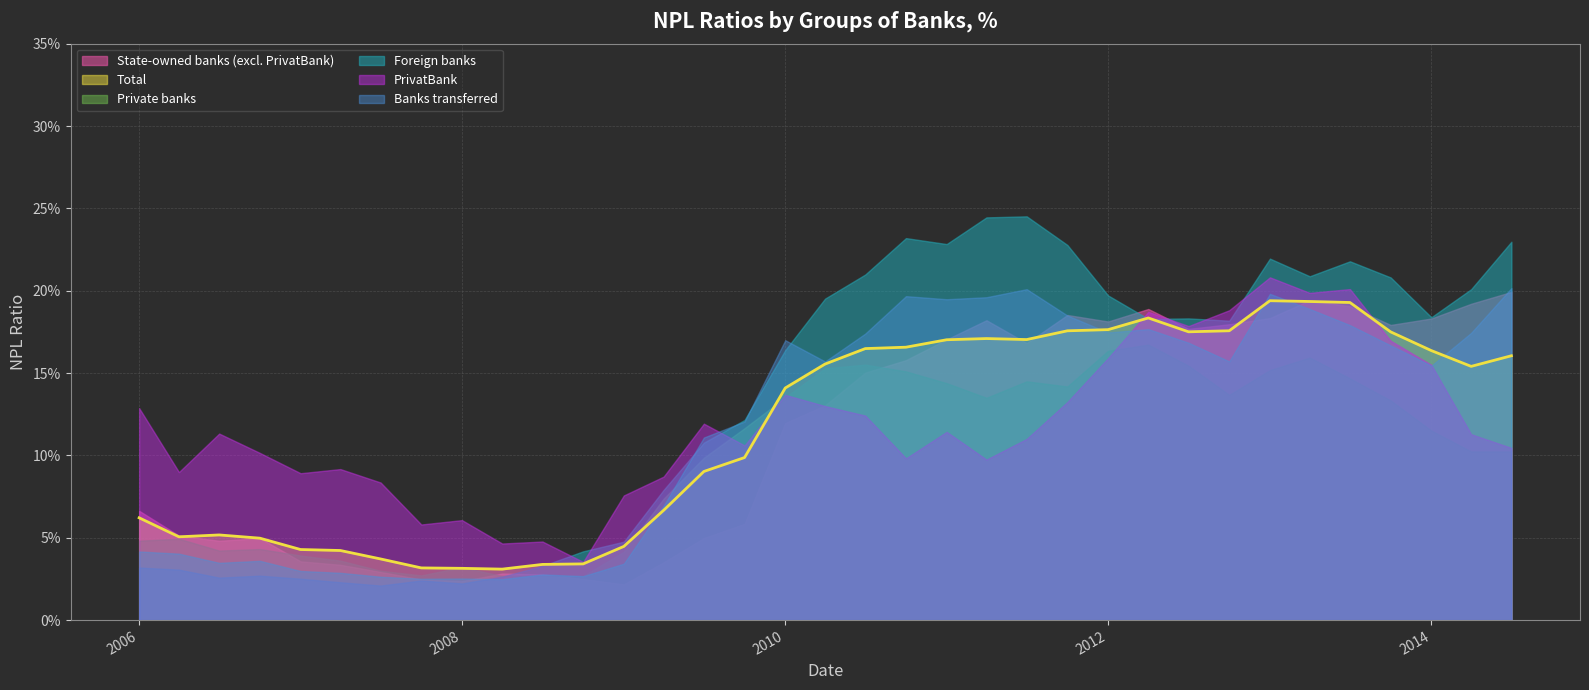

What is the label of the 22nd point from the left?

2011-04-01